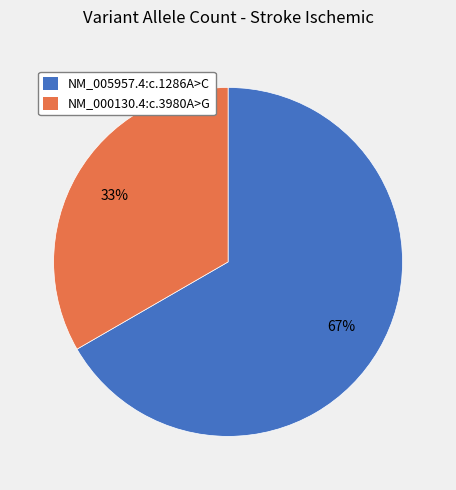

Rank the categories by value from lowest to highest.

NM_000130.4:c.3980A>G, NM_005957.4:c.1286A>C